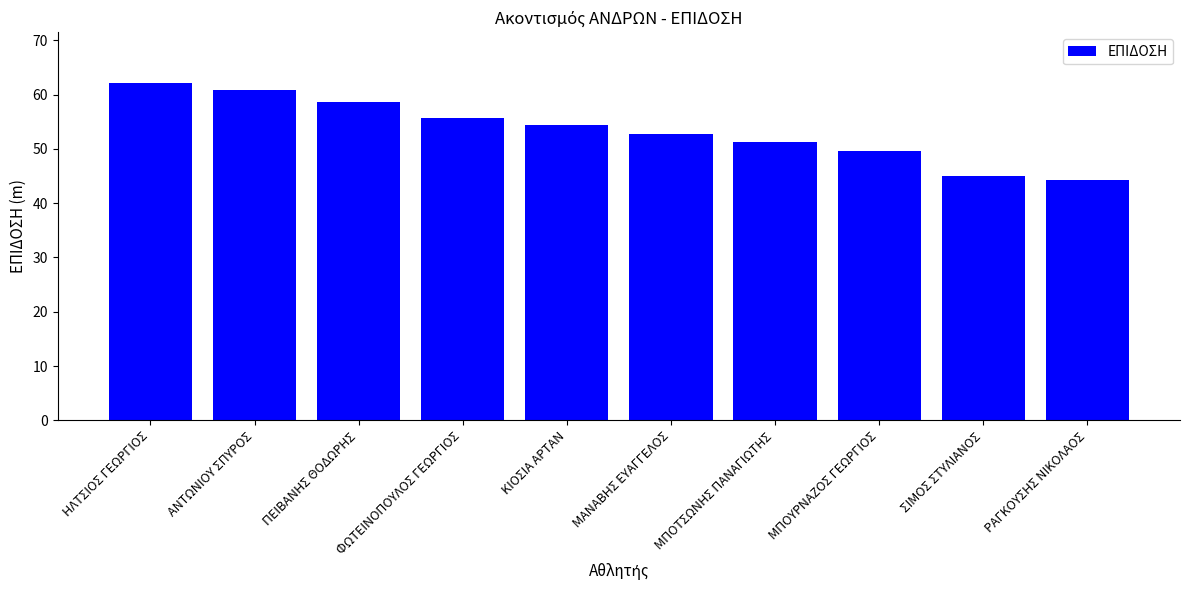

What is the sum of the values at ΑΝΤΩΝΙΟΥ ΣΠΥΡΟΣ and ΦΩΤΕΙΝΟΠΟΥΛΟΣ ΓΕΩΡΓΙΟΣ?

116.7